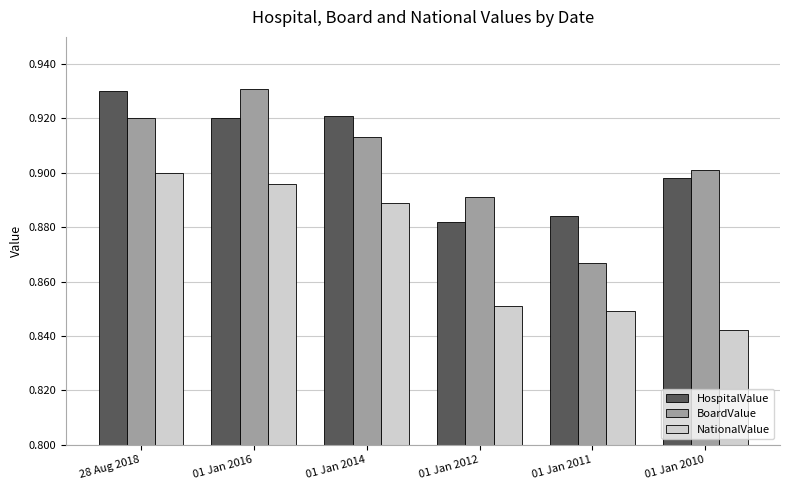

Count the BoardValue values in the range 0 to 1.

6